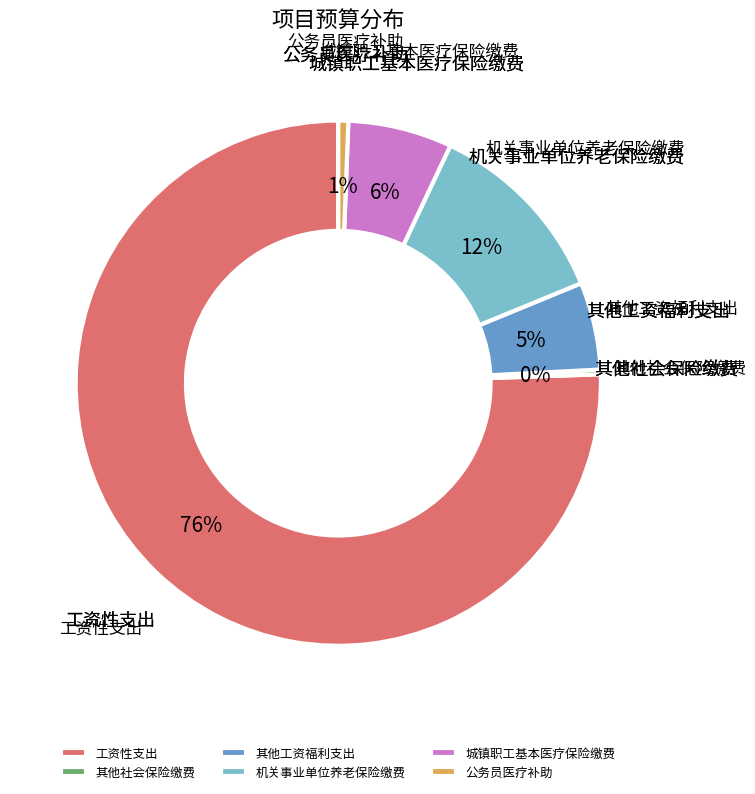

Which has a higher value, 工资性支出 or 公务员医疗补助?

工资性支出